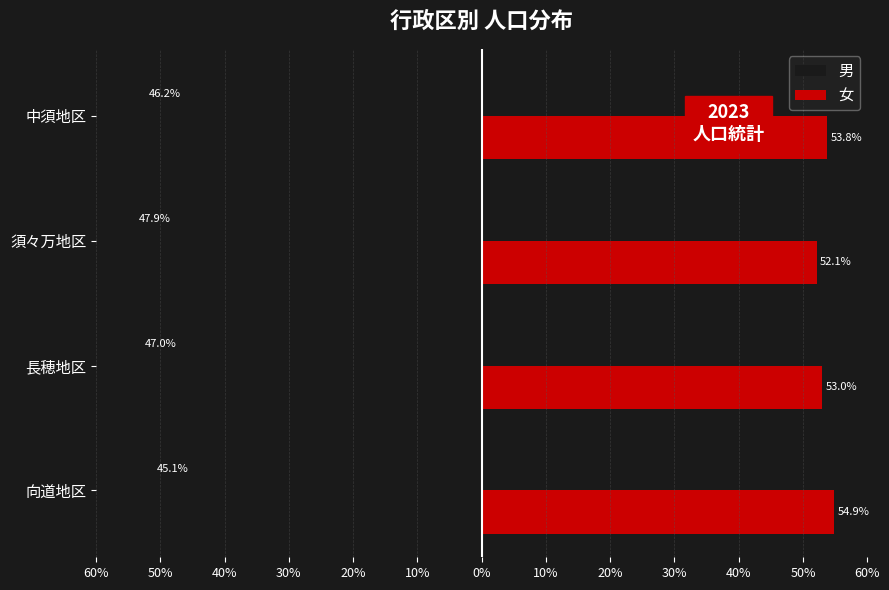

What are all the series names shown in the legend?

男, 女